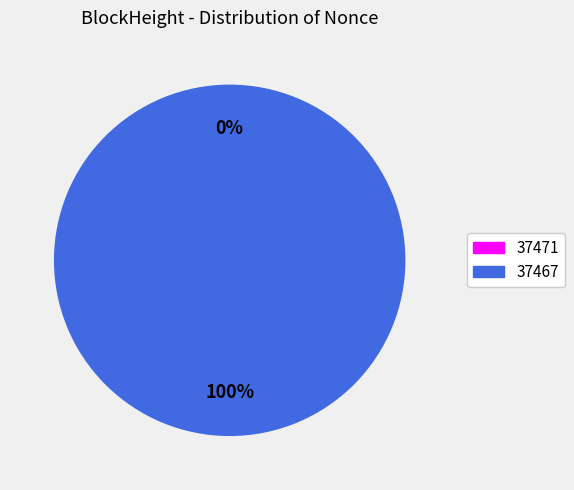

To the nearest percent, what is the difference between the largest and smallest slice percentages?

100%